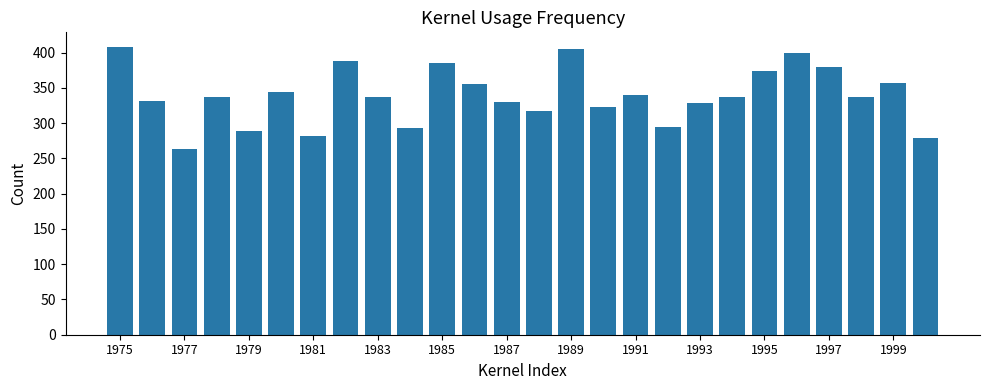

What is the maximum value shown in the chart?

408.4